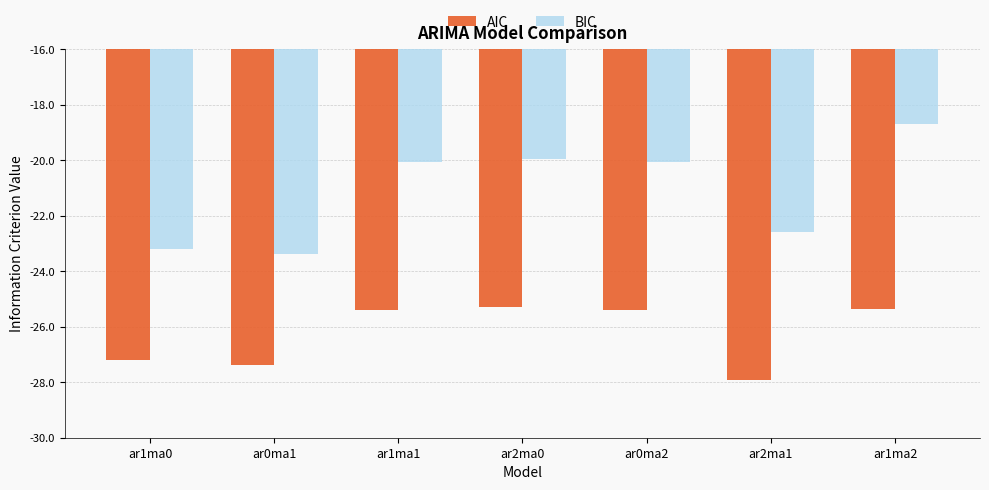

How many groups of bars are there?

7